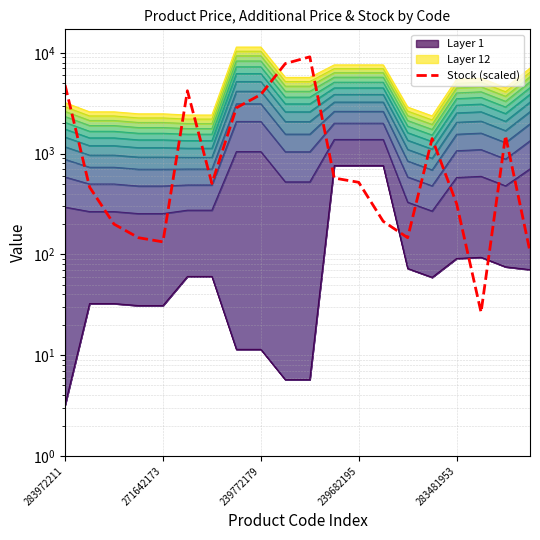

What is the change in value from 283481953 to 9?

+7690.9